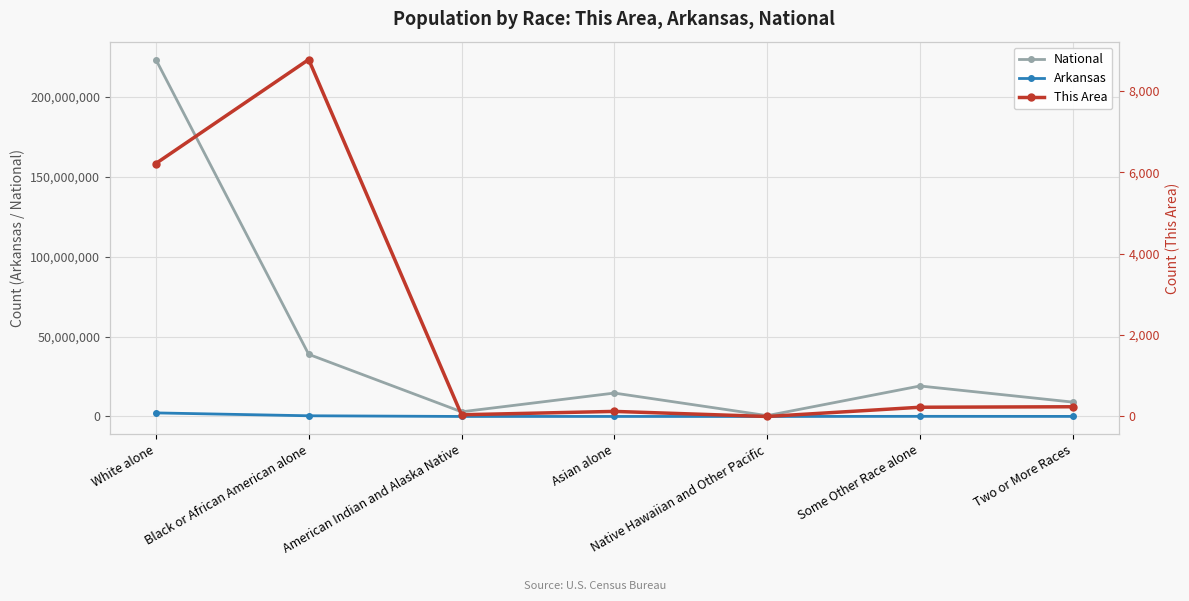

At Asian alone, list the series in order from smallest to largest.

This Area, Arkansas, National